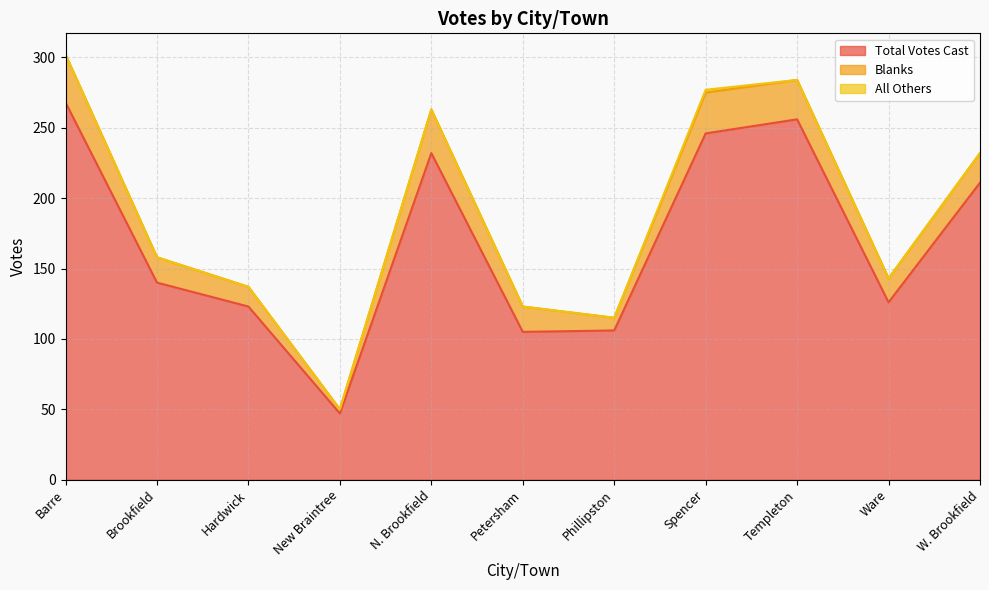

Reading right to left, what are all the values shown in this chart?

Total Votes Cast: W. Brookfield=211	Ware=126	Templeton=256	Spencer=246	Phillipston=106	Petersham=105	N. Brookfield=232	New Braintree=47	Hardwick=123	Brookfield=140	Barre=268
Blanks: W. Brookfield=21	Ware=17	Templeton=28	Spencer=29	Phillipston=9	Petersham=18	N. Brookfield=31	New Braintree=3	Hardwick=14	Brookfield=18	Barre=34
All Others: W. Brookfield=0	Ware=0	Templeton=0	Spencer=2	Phillipston=0	Petersham=0	N. Brookfield=0	New Braintree=0	Hardwick=0	Brookfield=0	Barre=0